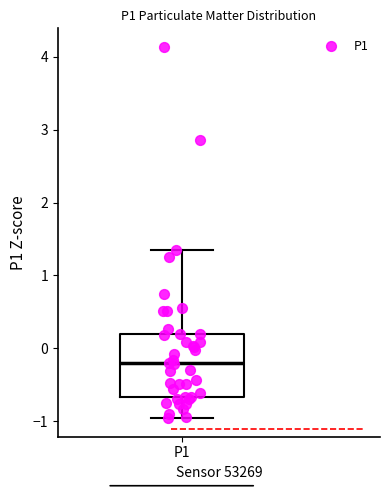

Read this box plot against the y-axis: the position of the median line, the range covered by the box, and the ends of both whiskers. The values are not printed on the chart, so give them approximately, as read against the axis.

median -0.2, box -0.7 to 0.2, whiskers -1.0 to 1.3